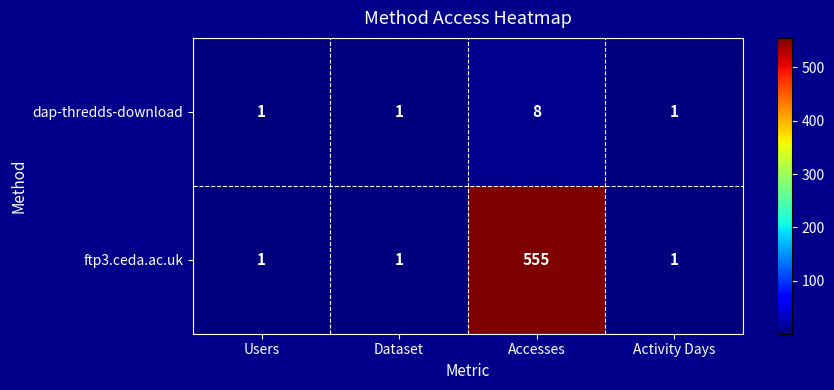

What is the average value of the dap-thredds-download series?

3